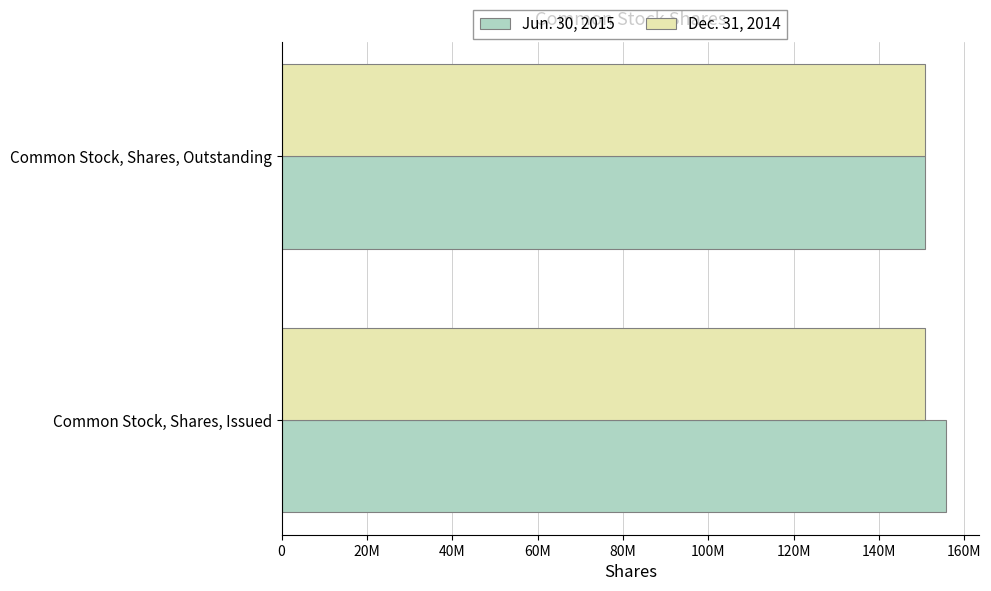

Rank the series by their maximum value, from lowest to highest.

Dec. 31, 2014, Jun. 30, 2015